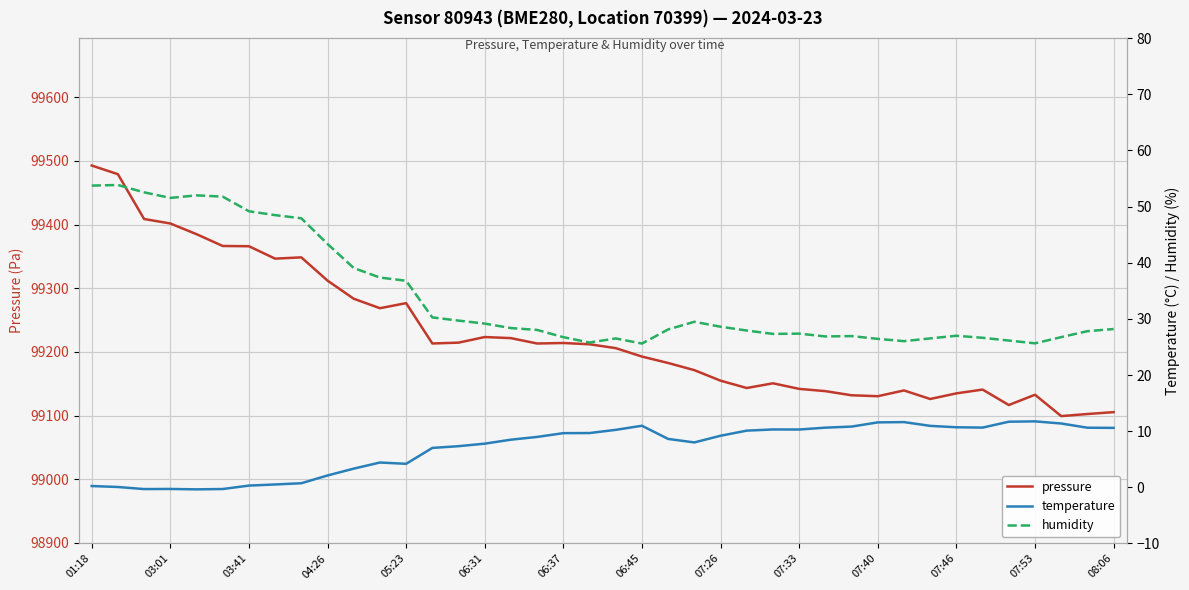

What is the value of the pressure point at the 36th from the left?

99116.5